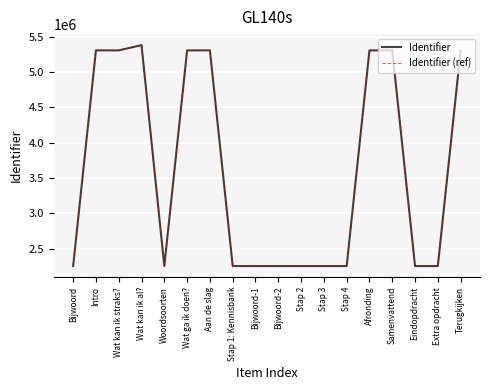

Does the chart have visible grid lines?

Yes